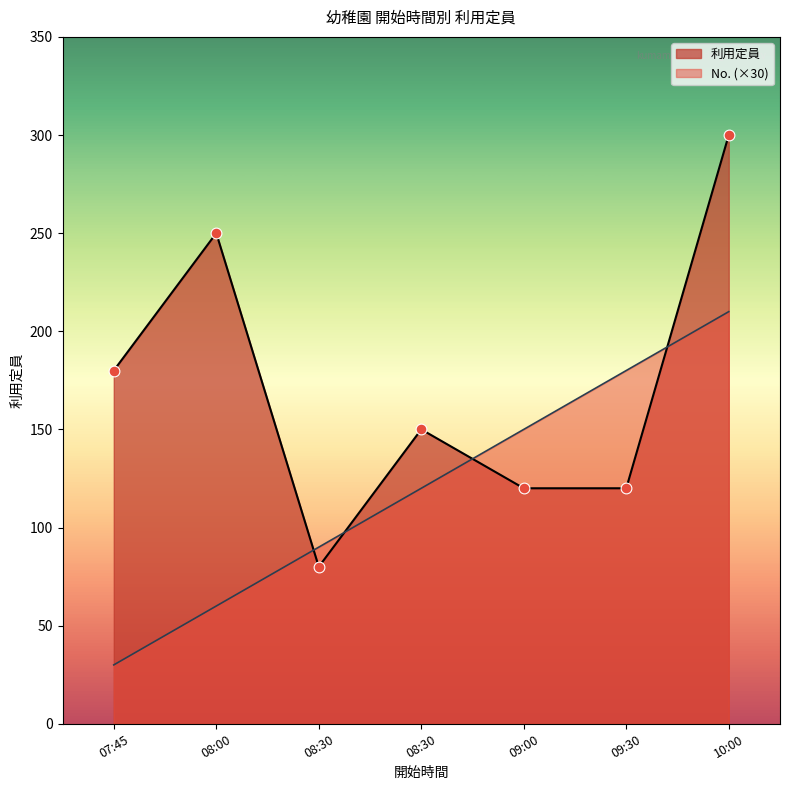

What is the total value across all series at 08:30?

170